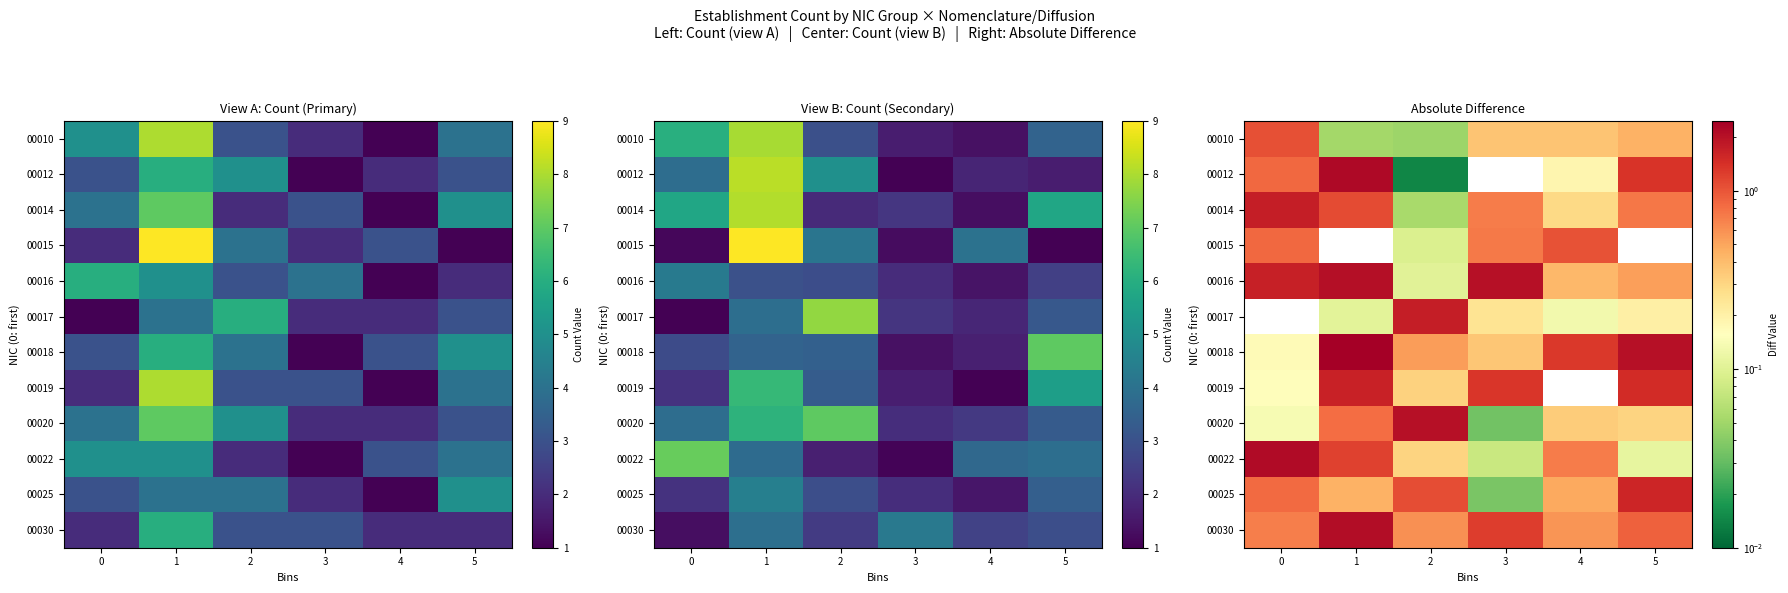

At which category is the sum across all series the highest?

1